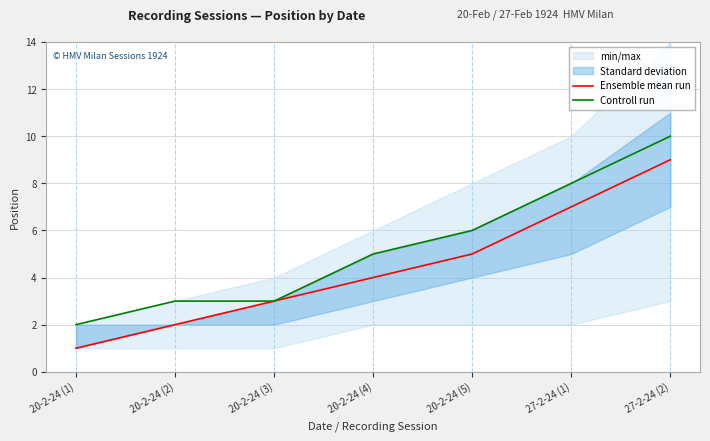

Which series changed the most between 20-2-24 (4) and 27-2-24 (2)?

Ensemble mean run